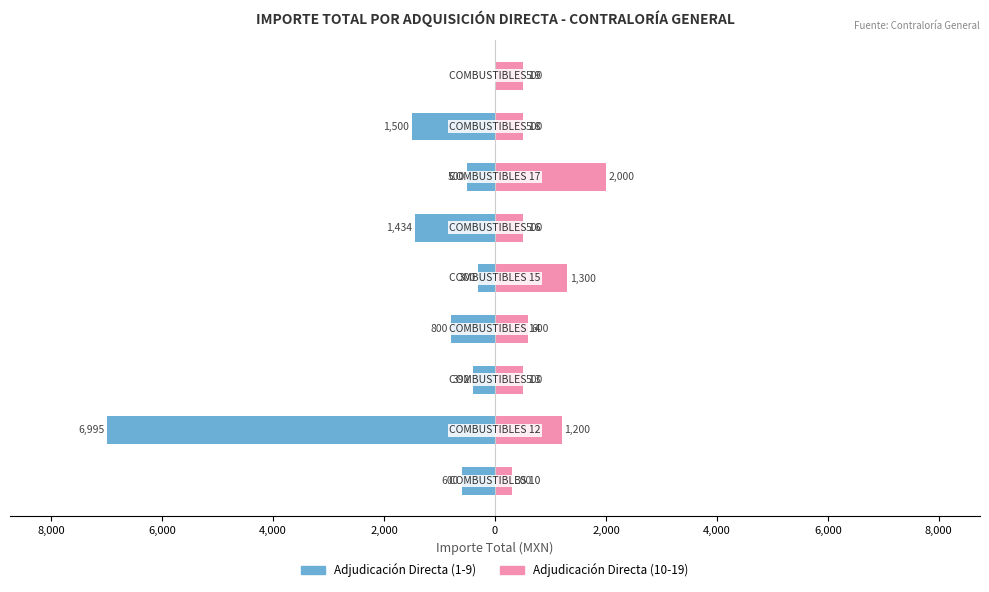

What are all the series names shown in the legend?

Adjudicación Directa (1-9), Adjudicación Directa (10-19)